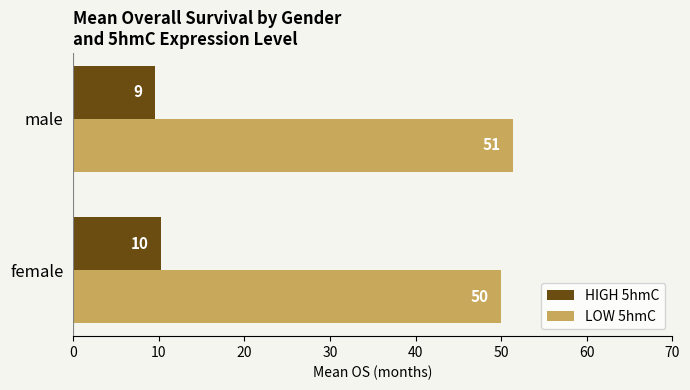

What are all the series names shown in the legend?

HIGH 5hmC, LOW 5hmC